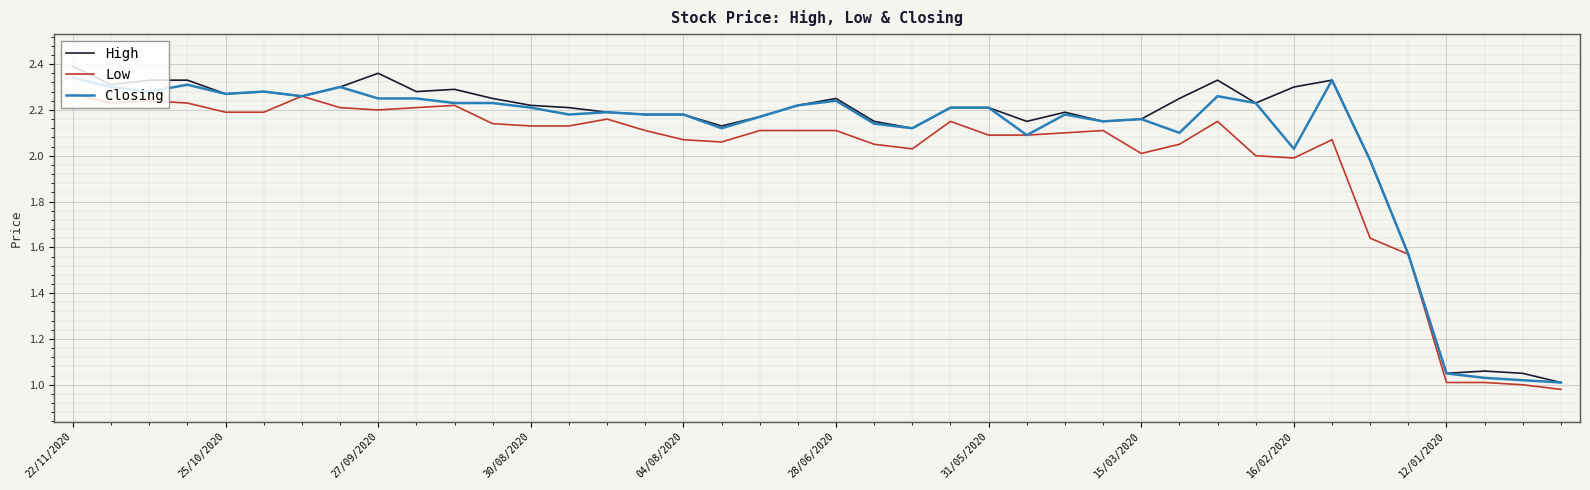

True or false: High and Closing intersect in this chart.

False